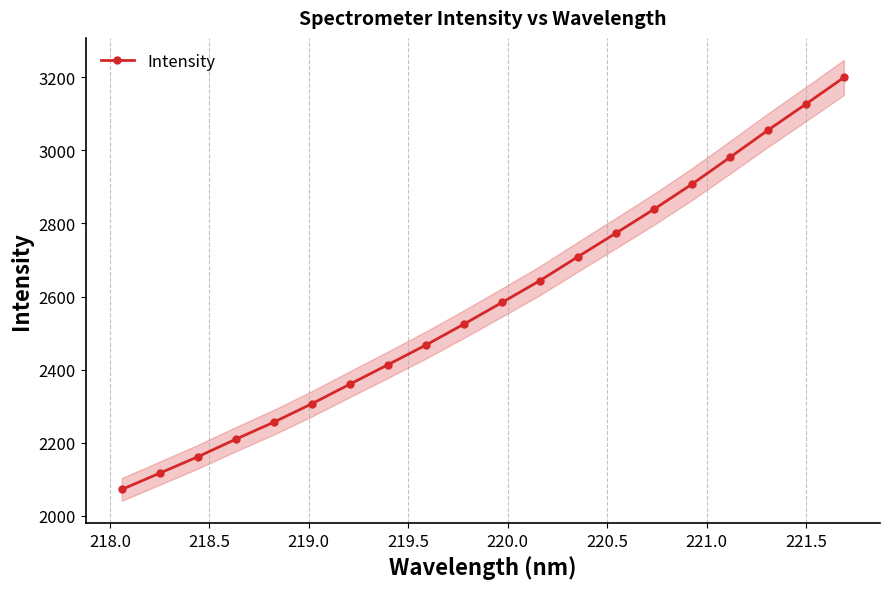

Does the chart have visible grid lines?

Yes